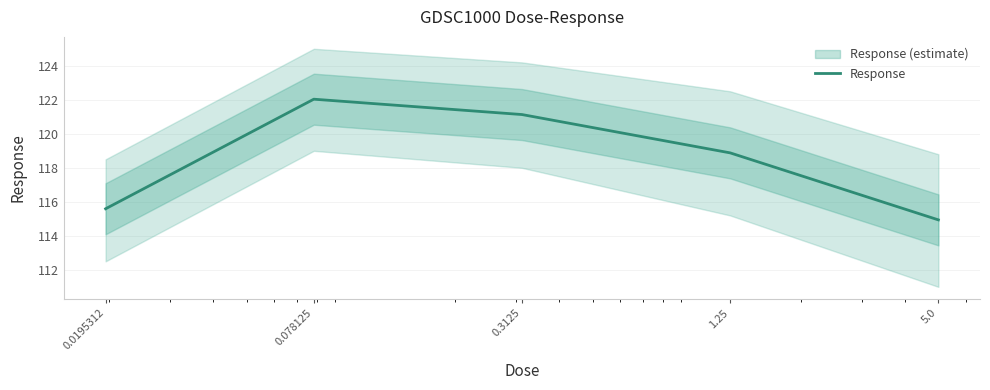

What is the greatest value displayed?

122.0